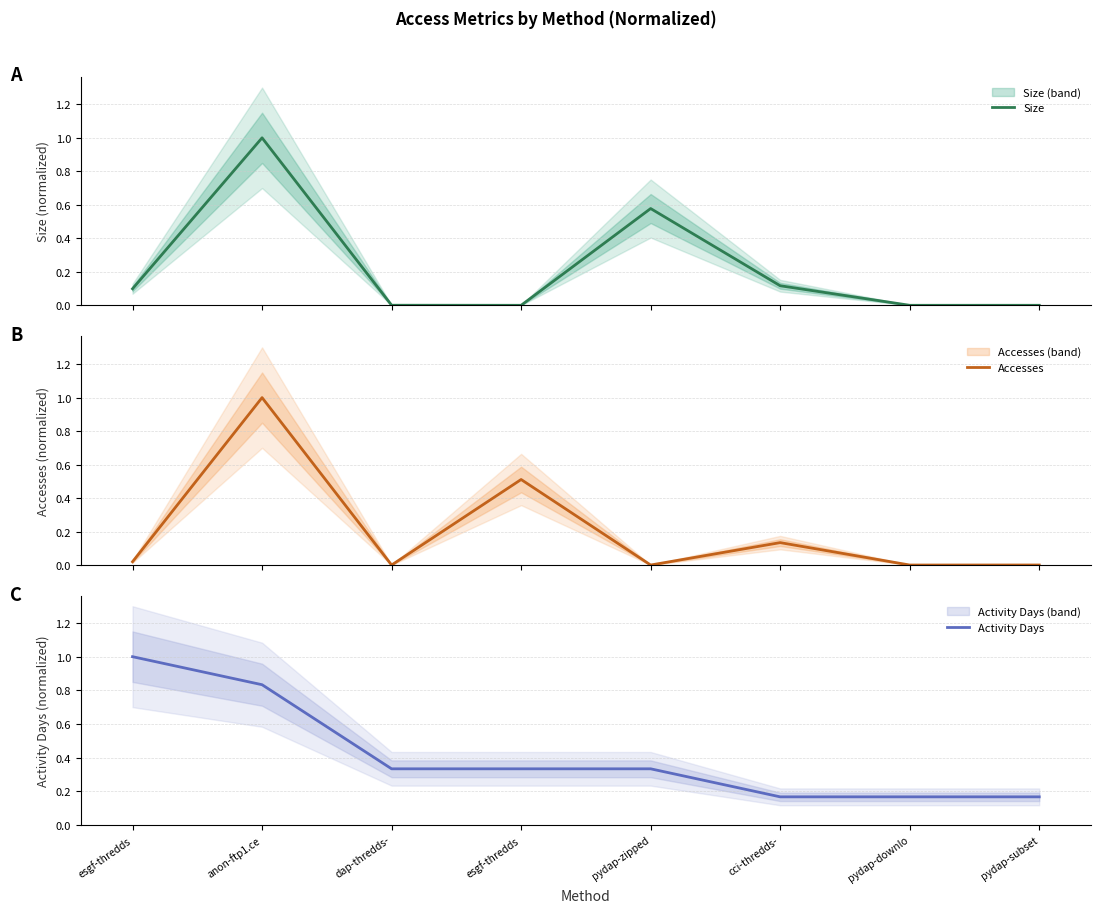

Which series changed the most between cci-thredds- and pydap-downlo?

Accesses